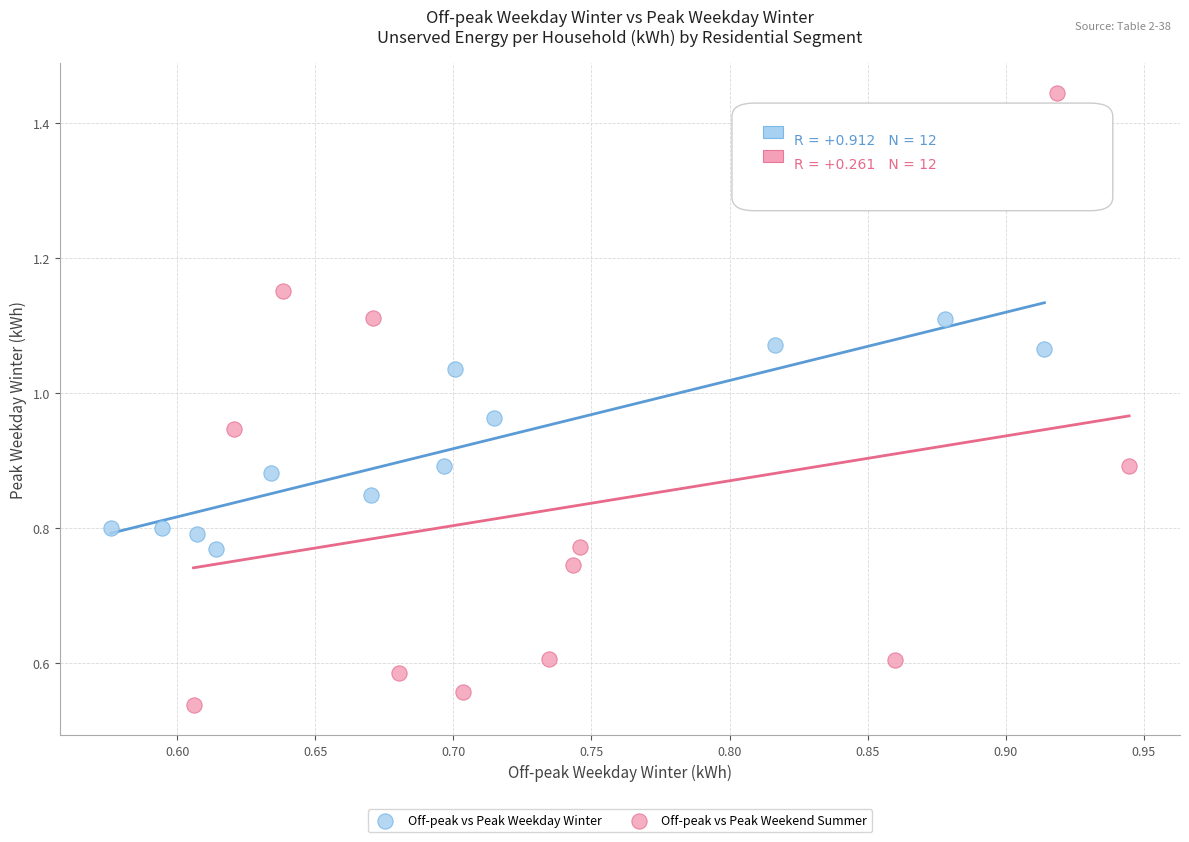

Which series reaches the maximum Y coordinate?

Off-peak vs Peak Weekend Summer